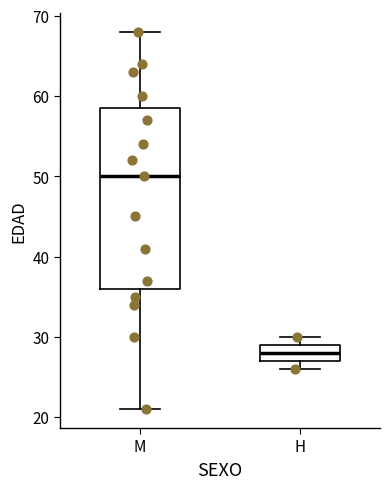

Which box is the tallest, from its lower edge to its upper edge?

M